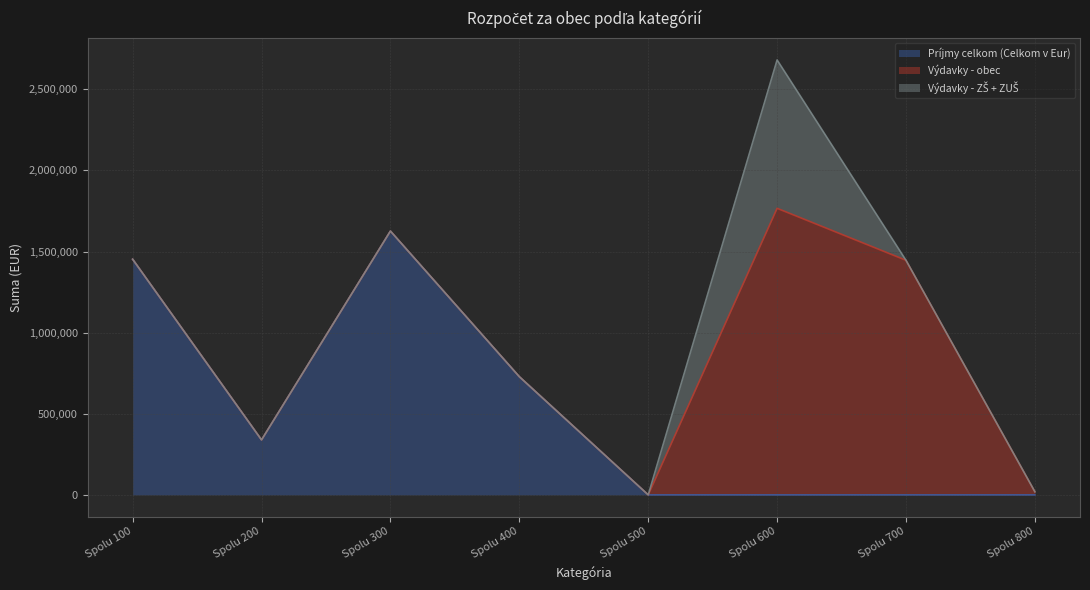

What is the sum of all Výdavky - obec values?

3231446